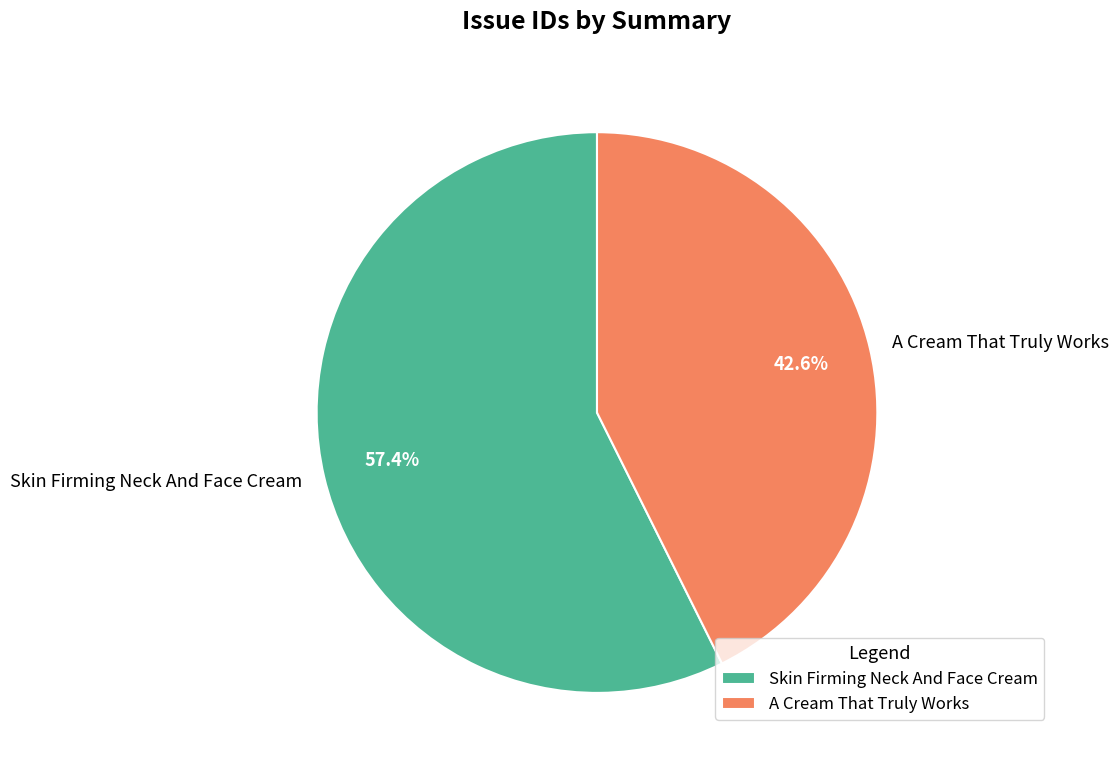

To the nearest percent, what is the combined percentage of A Cream That Truly Works and Skin Firming Neck And Face Cream?

100%